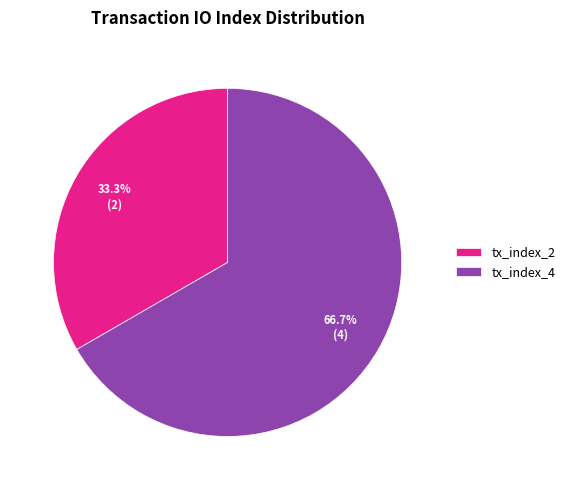

Rank the categories by value from highest to lowest.

tx_index_4, tx_index_2